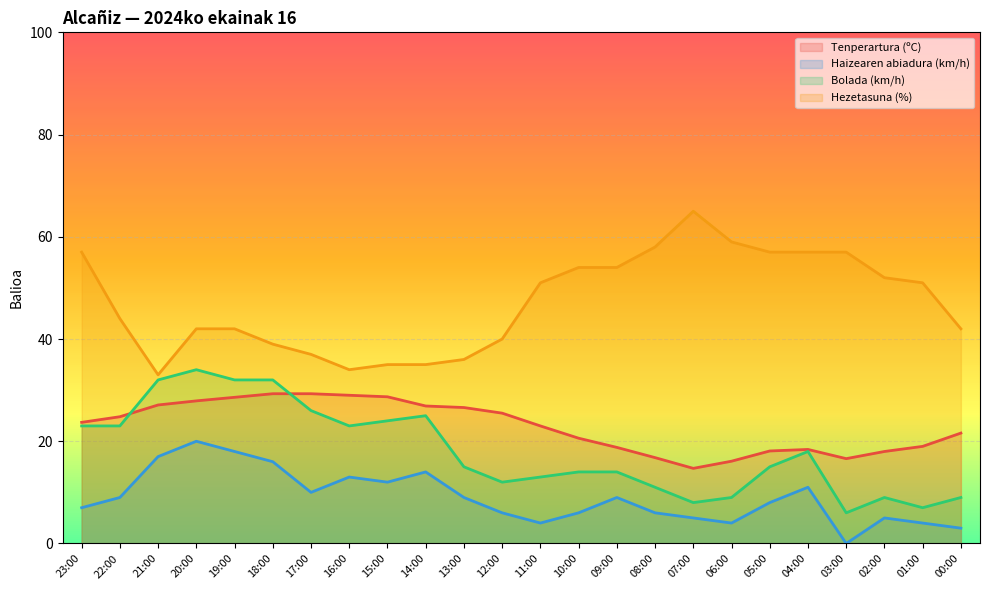

Between 18:00 and 13:00, which series saw the biggest shift?

Bolada (km/h)